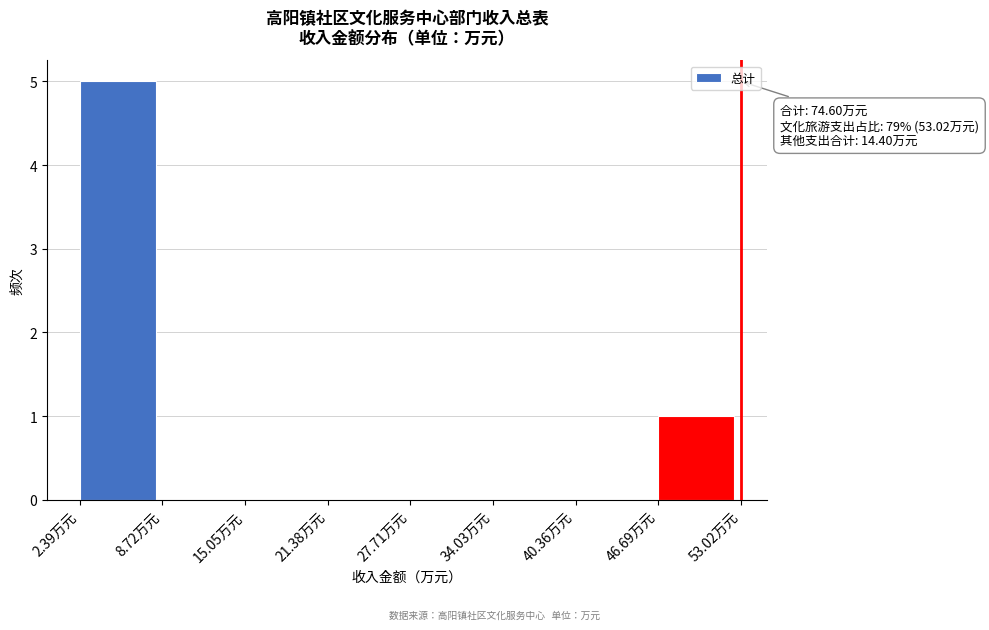

Over which range of the x-axis is the bar tallest?

2 to 9